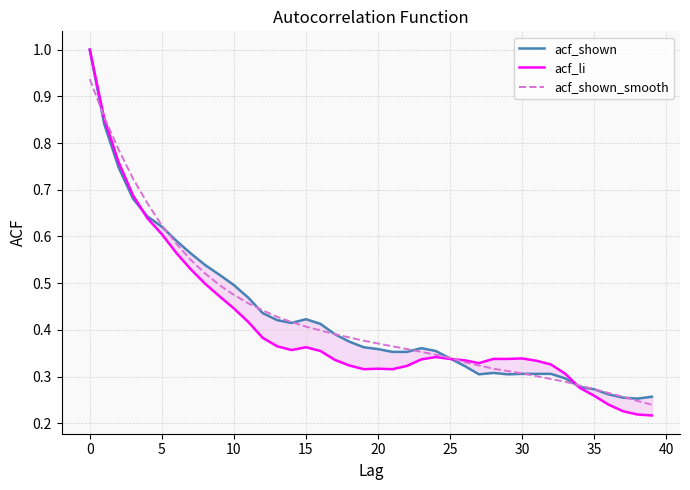

How many intersections are there between acf_shown_smooth and acf_li?

3